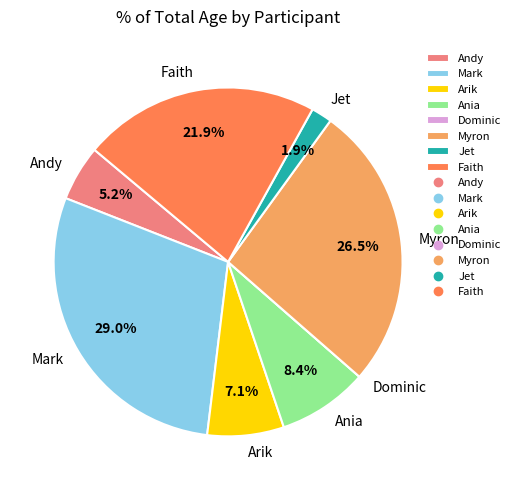

Which category has the biggest portion of the pie?

Mark